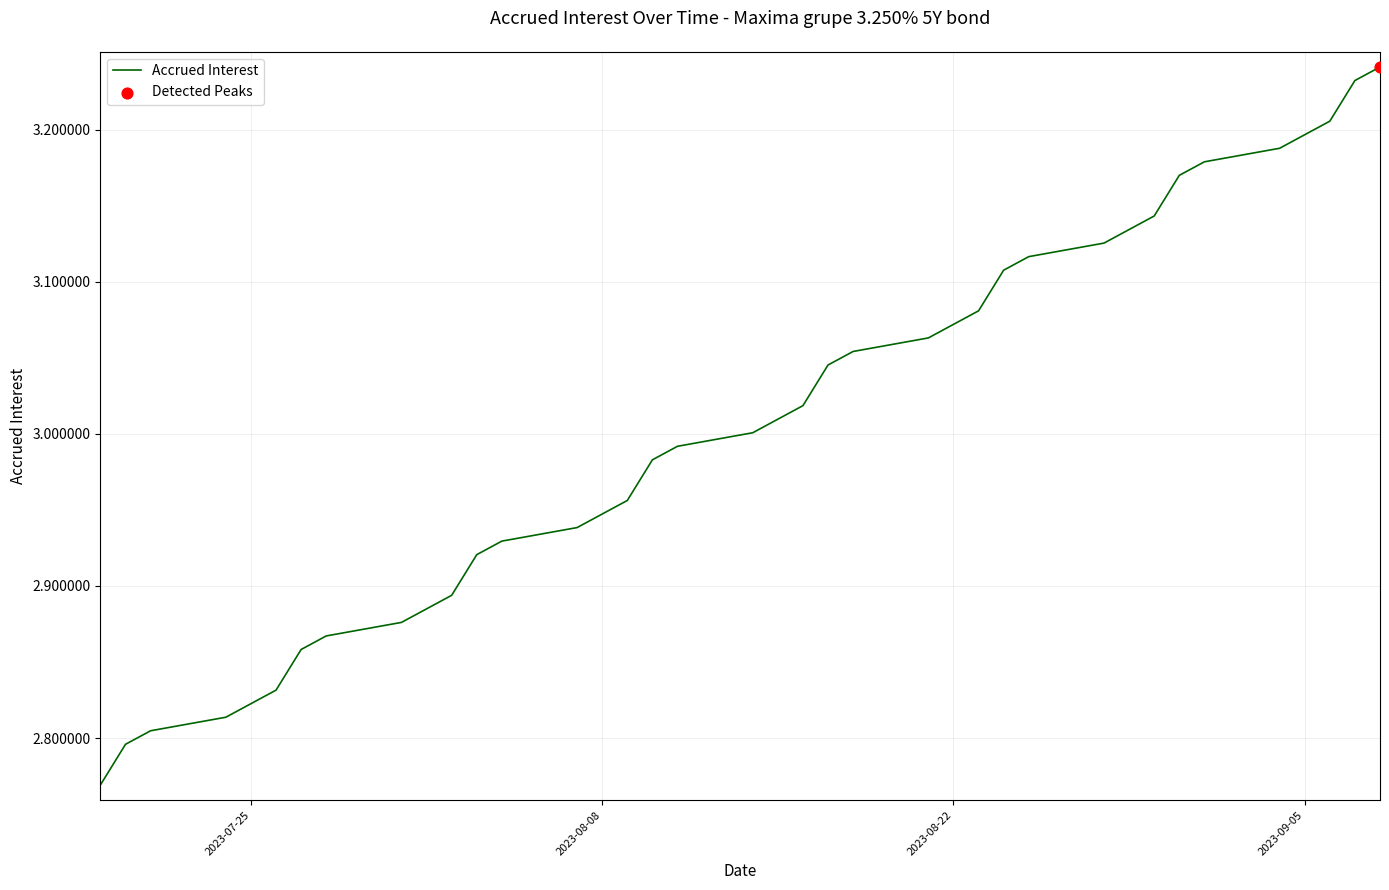

What is the difference between the maximum and minimum values?

0.5